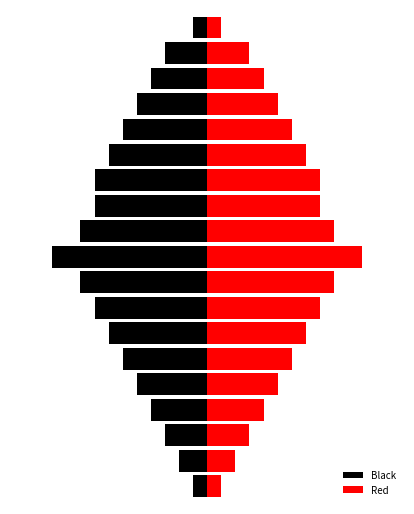

The Red series shows 1 at 0.0. True or false?

True